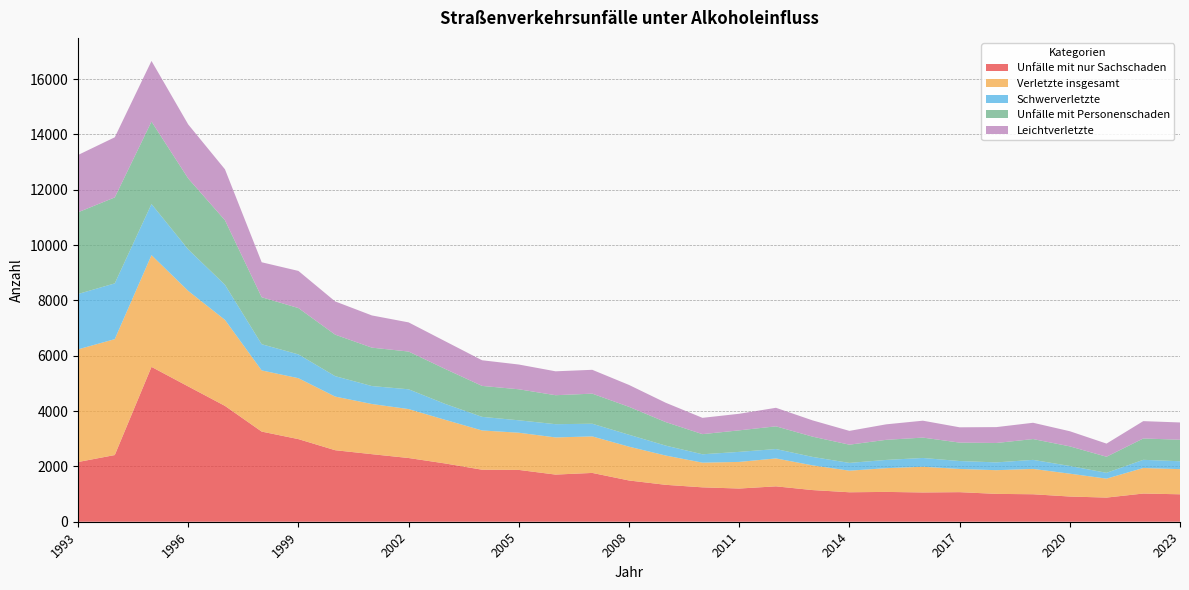

Reading left to right, transcribe all the data shown in this chart.

Unfälle mit nur Sachschaden: 1993=2158	1994=2410	1995=5597	1996=4890	1997=4187	1998=3258	1999=2986	2000=2585	2001=2442	2002=2303	2003=2105	2004=1880	2005=1873	2006=1704	2007=1764	2008=1491	2009=1334	2010=1243	2011=1200	2012=1279	2013=1144	2014=1065	2015=1078	2016=1058	2017=1069	2018=1007	2019=993	2020=911	2021=873	2022=1019	2023=992
Verletzte insgesamt: 1993=4072	1994=4189	1995=4039	1996=3453	1997=3109	1998=2211	1999=2202	2000=1939	2001=1813	2002=1769	2003=1576	2004=1419	2005=1344	2006=1343	2007=1320	2008=1222	2009=1058	2010=892	2011=962	2012=1009	2013=893	2014=780	2015=858	2016=929	2017=839	2018=856	2019=916	2020=826	2021=685	2022=923	2023=909
Schwerverletzte: 1993=2001	1994=2016	1995=1847	1996=1500	1997=1269	1998=947	1999=860	2000=738	2001=649	2002=715	2003=575	2004=492	2005=449	2006=479	2007=458	2008=431	2009=359	2010=303	2011=363	2012=339	2013=305	2014=281	2015=298	2016=318	2017=286	2018=282	2019=327	2020=279	2021=210	2022=296	2023=285
Unfälle mit Personenschaden: 1993=2953	1994=3107	1995=2980	1996=2563	1997=2333	1998=1698	1999=1675	2000=1500	2001=1388	2002=1364	2003=1263	2004=1118	2005=1121	2006=1047	2007=1087	2008=1009	2009=850	2010=728	2011=778	2012=821	2013=732	2014=659	2015=726	2016=736	2017=666	2018=701	2019=752	2020=708	2021=581	2022=771	2023=778
Leichtverletzte: 1993=2071	1994=2173	1995=2192	1996=1953	1997=1840	1998=1264	1999=1342	2000=1201	2001=1164	2002=1054	2003=1001	2004=927	2005=895	2006=864	2007=862	2008=791	2009=699	2010=589	2011=599	2012=670	2013=588	2014=499	2015=560	2016=611	2017=553	2018=574	2019=589	2020=547	2021=475	2022=627	2023=624